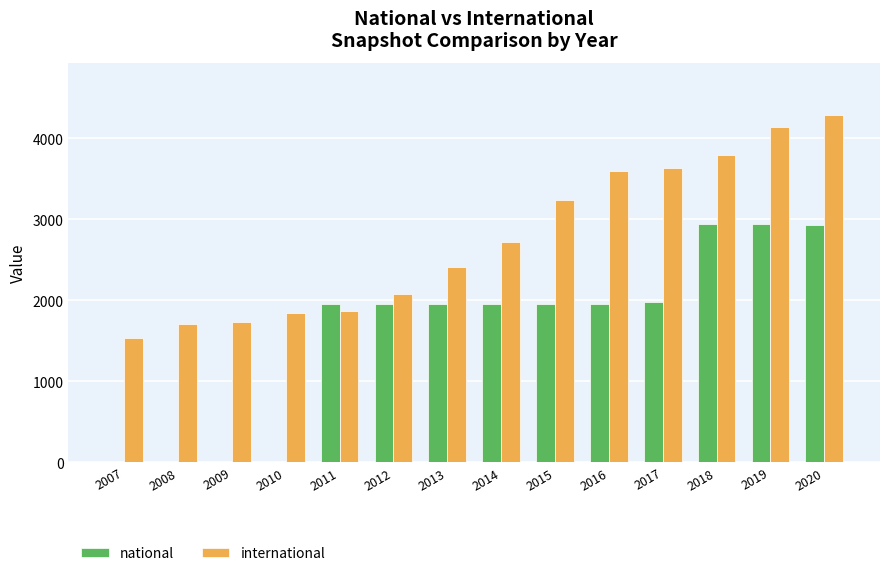

Which series changed the most between 2015 and 2017?

international